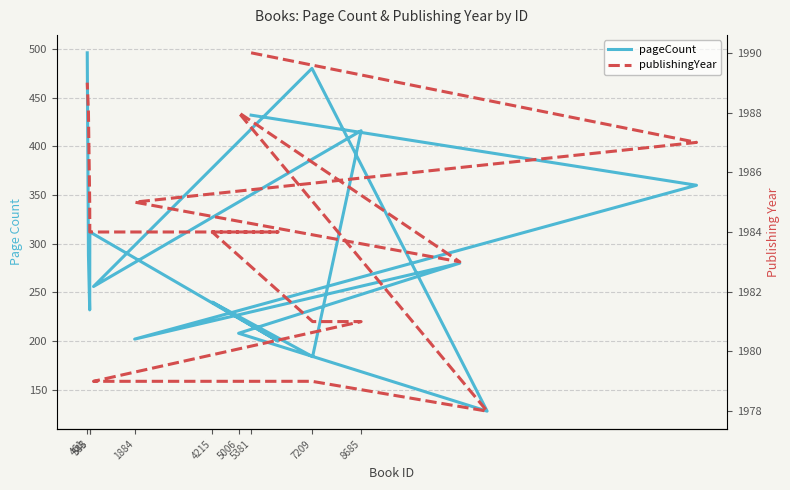

Which series has the largest total across all categories?

publishingYear